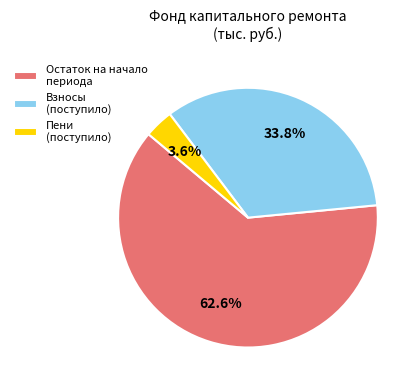

How many segments does this pie chart have?

3